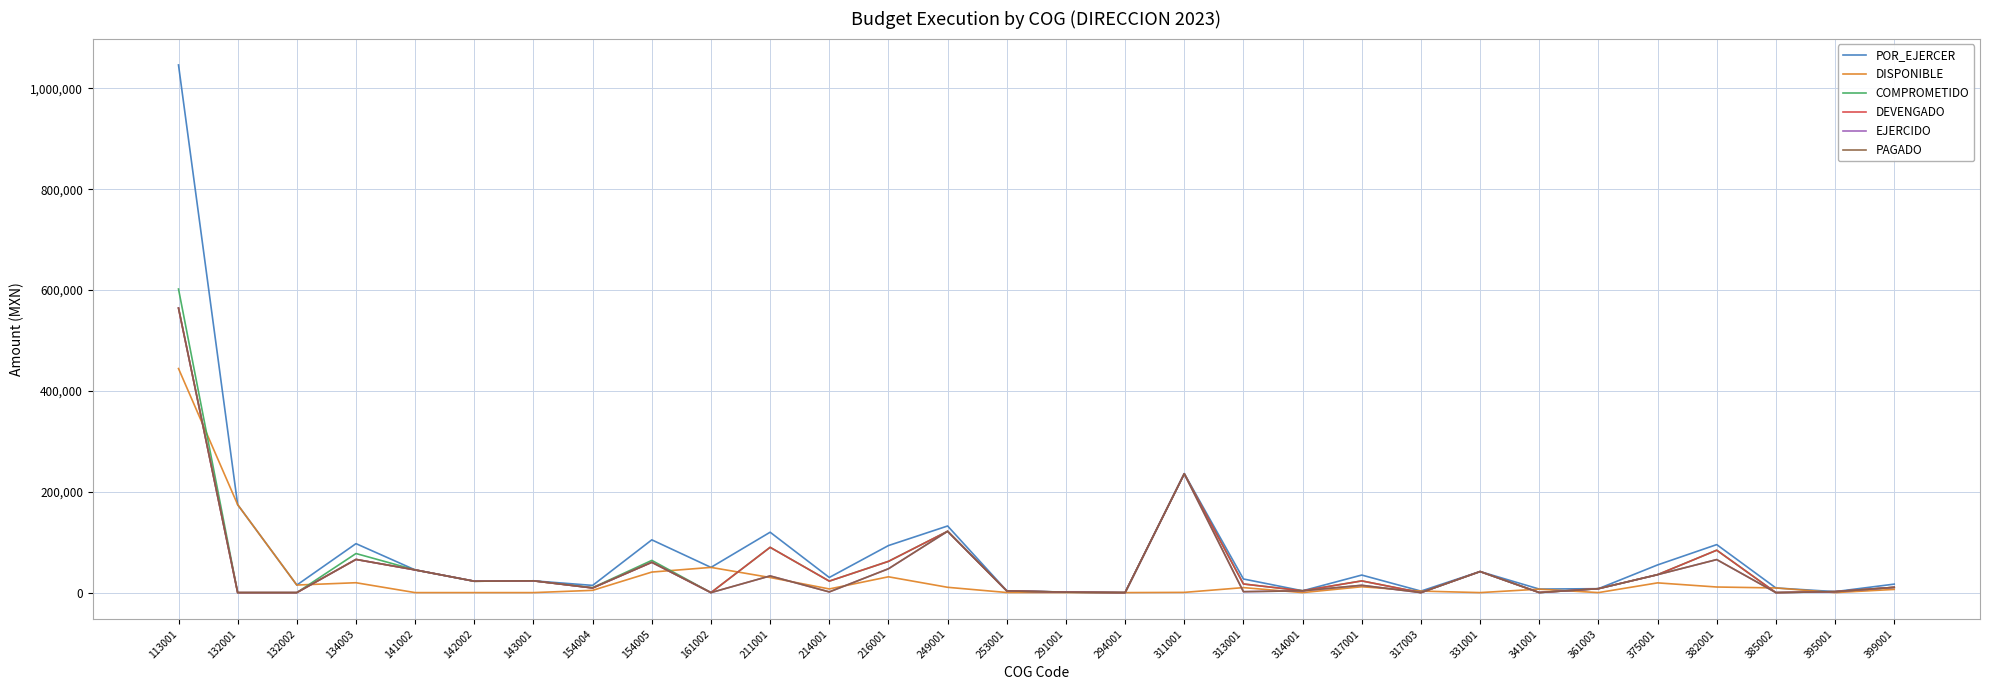

How many lines are shown in the chart?

6